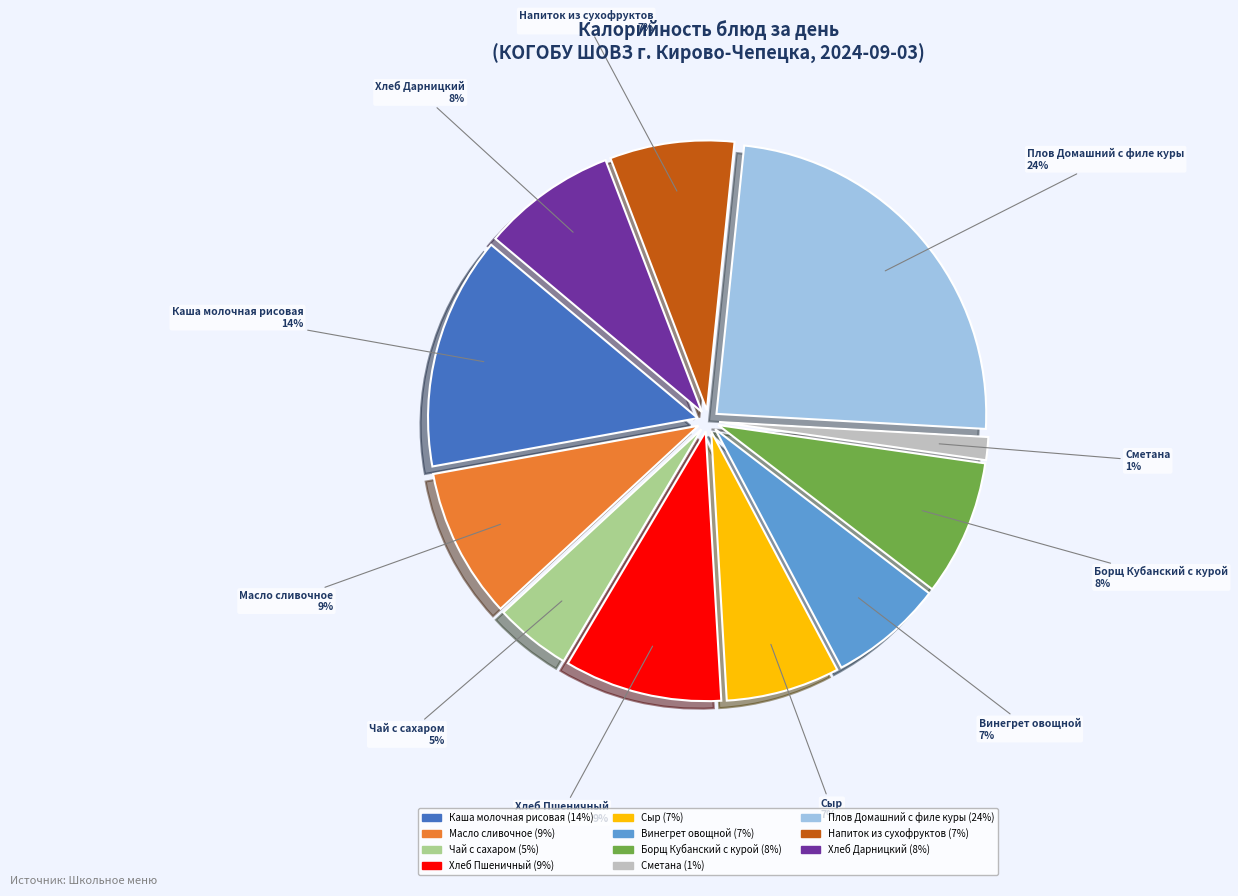

Count the number of slices in the pie.

11